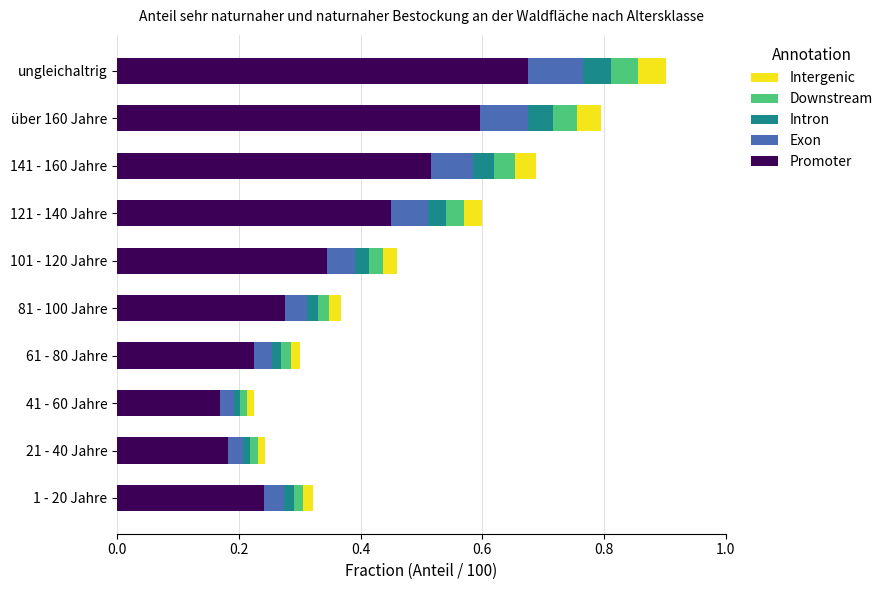

Which series has the largest total across all categories?

Promoter